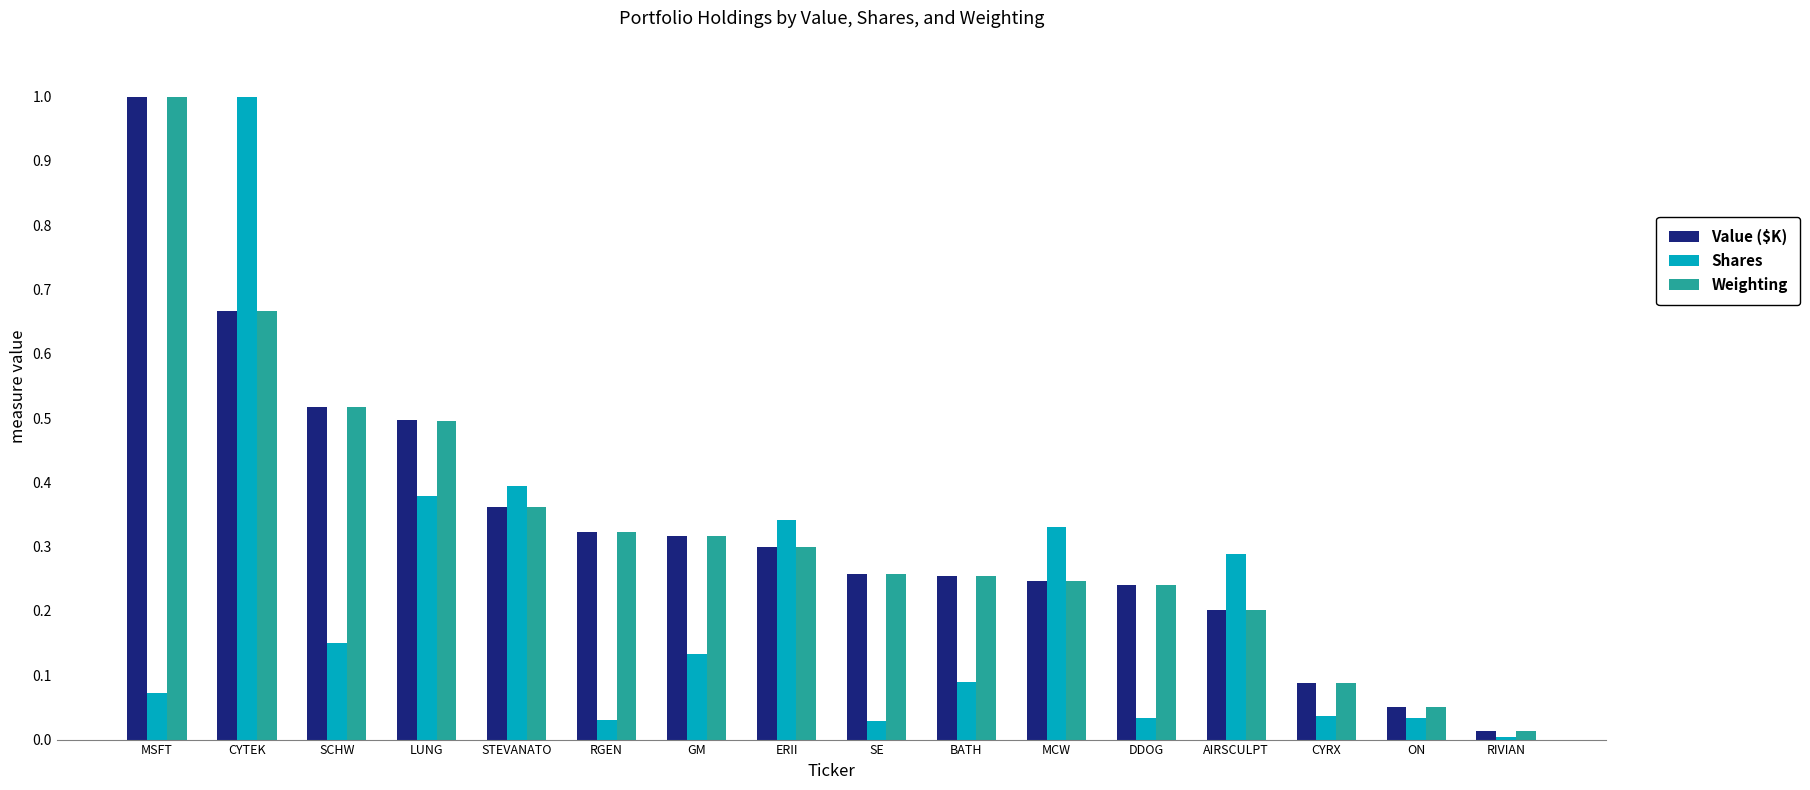

Between STEVANATO and ERII, which series saw the biggest shift?

Value ($K)